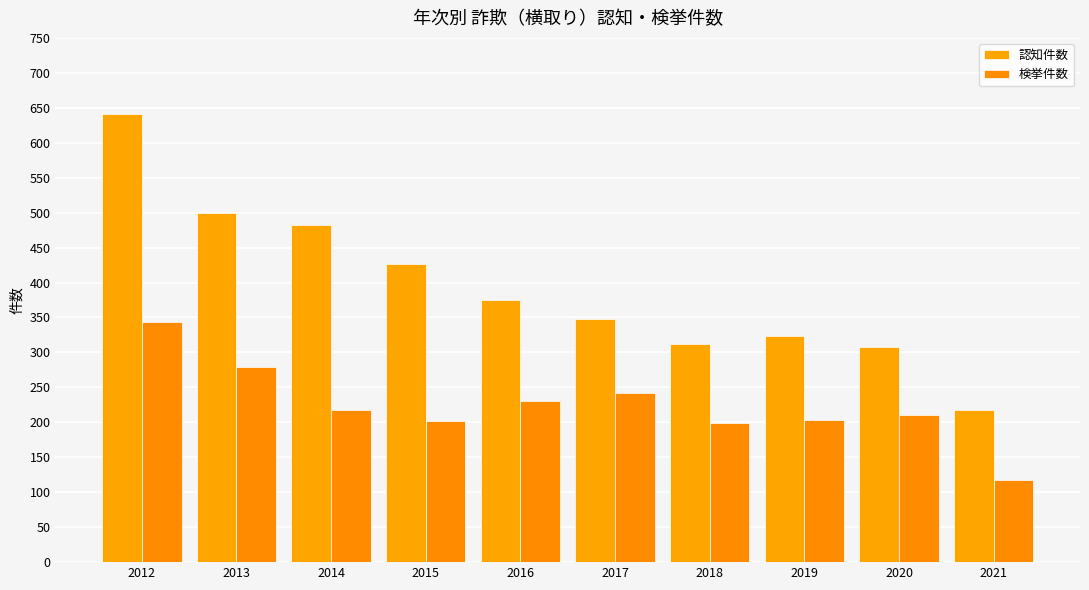

At which category does the chart reach its minimum across all series?

2021